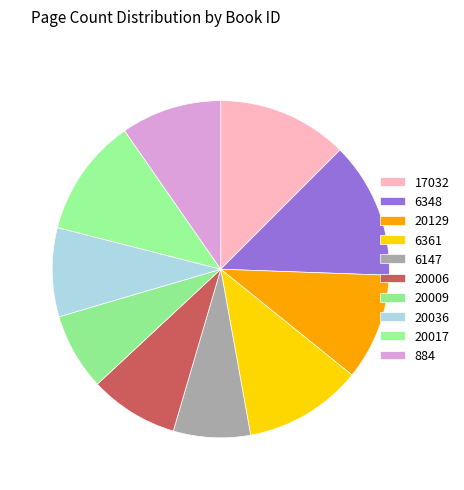

Is it true that 20006 is 9% of the pie?

True